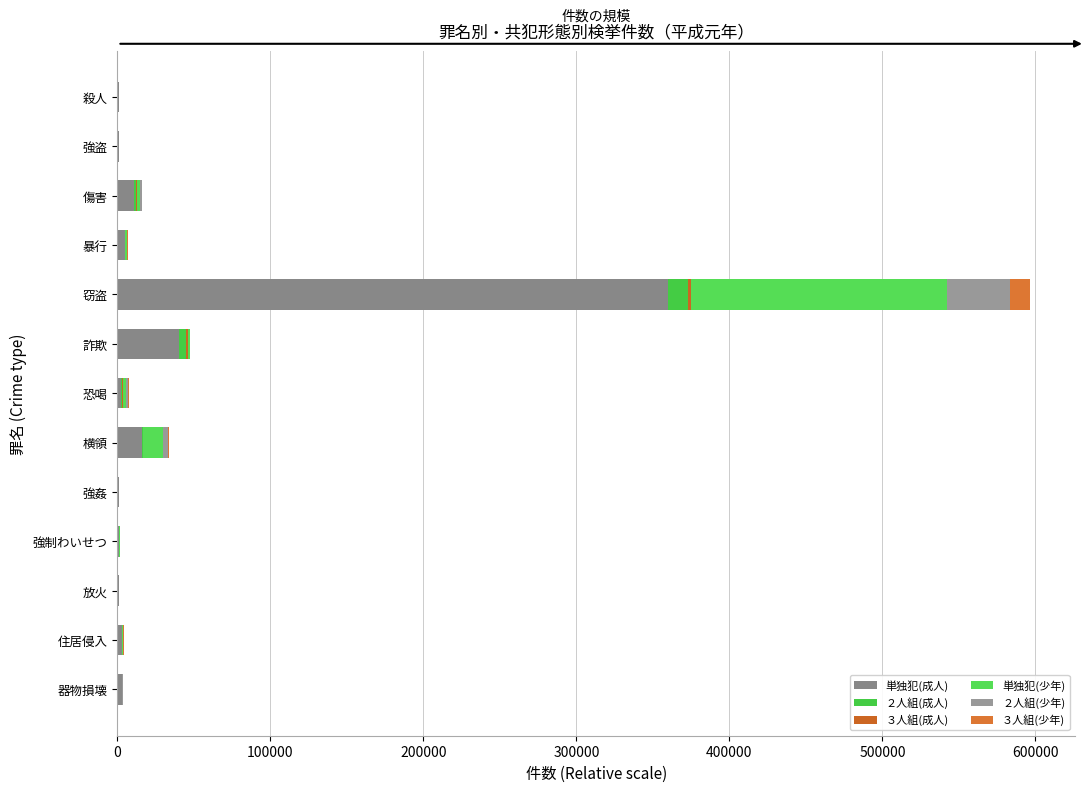

Reading right to left, extract all data points from this chart.

単独犯(成人): 2785	3032	870	1296	911	16219	2413	40104	359935	4584	10858	692	989
２人組(成人): 120	70	8	6	56	133	833	4419	12701	413	1331	94	46
３人組(成人): 37	18	6	1	17	16	353	1451	2318	105	449	34	17
単独犯(少年): 303	610	162	579	161	13326	1864	1298	167131	1095	2321	143	45
２人組(少年): 131	164	14	12	27	3221	1212	275	41481	287	796	75	5
３人組(少年): 57	76	2	5	14	564	560	40	12647	131	475	45	0